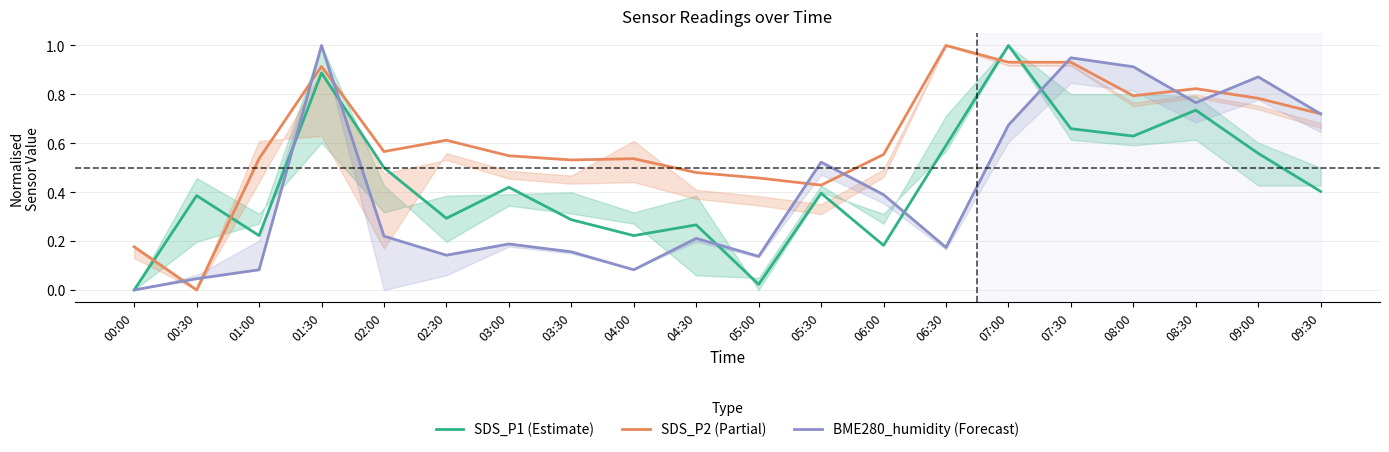

What is the total value across all series at 06:00?

1.1